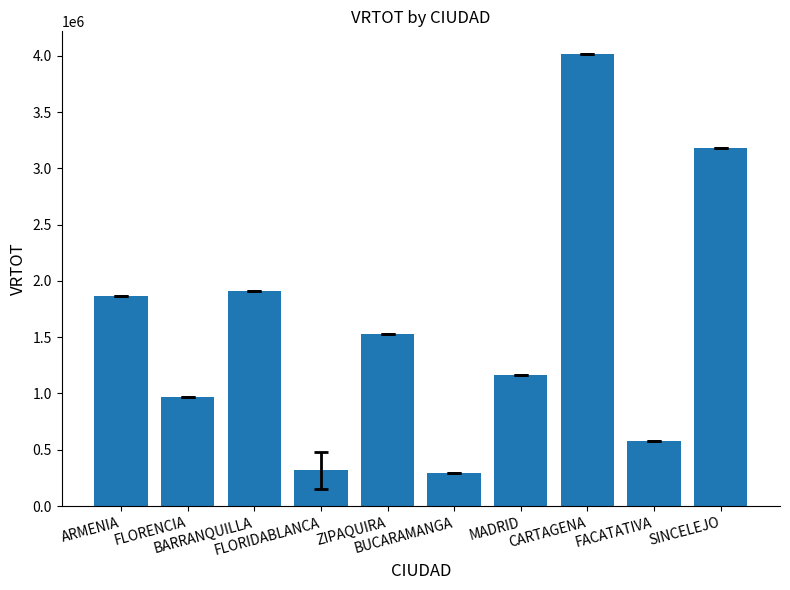

The chart shows a value of 580000.0 at FACATATIVA. True or false?

True